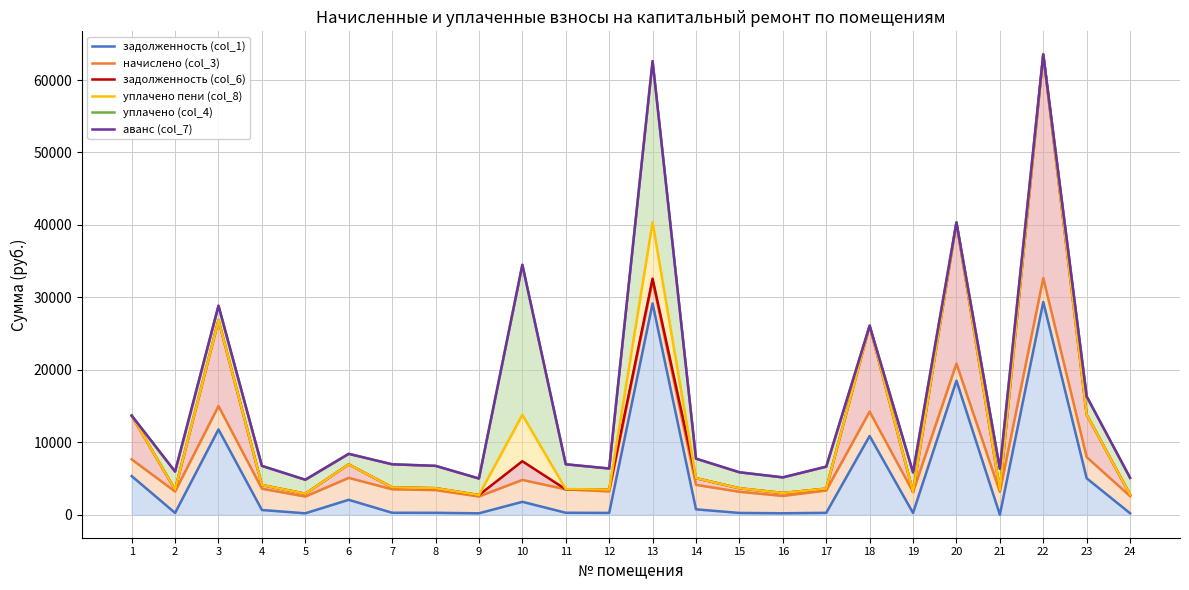

How many interior local peaks does the начислено (col_3) series have?

7